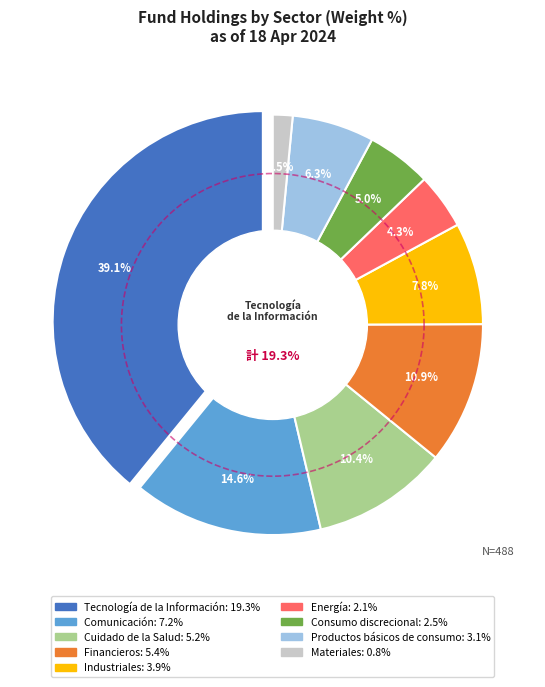

Is it true that Tecnología de la Información is 4% of the pie?

False